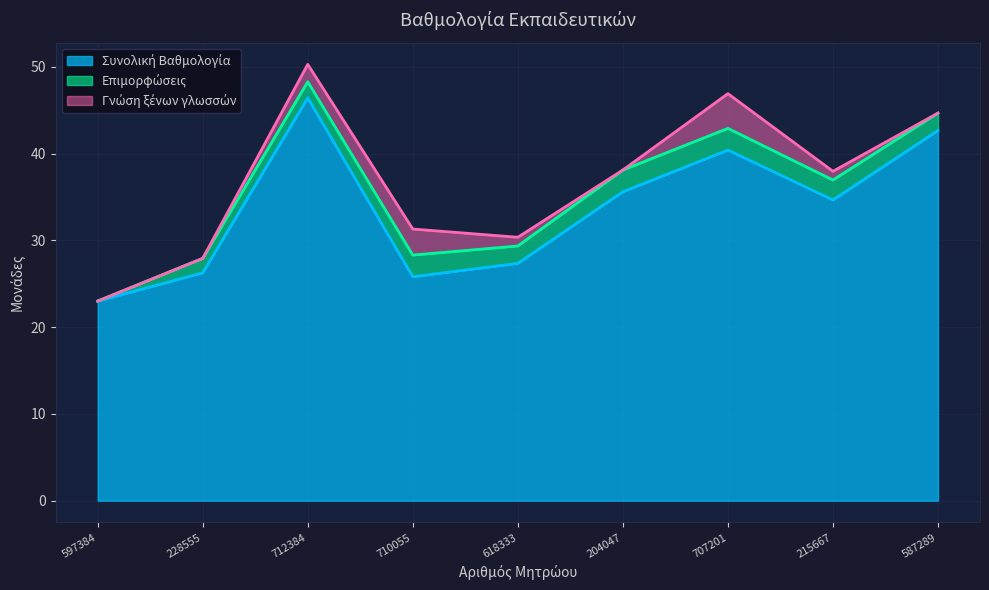

What is the sum of all Επιμορφώσεις values?

17.3